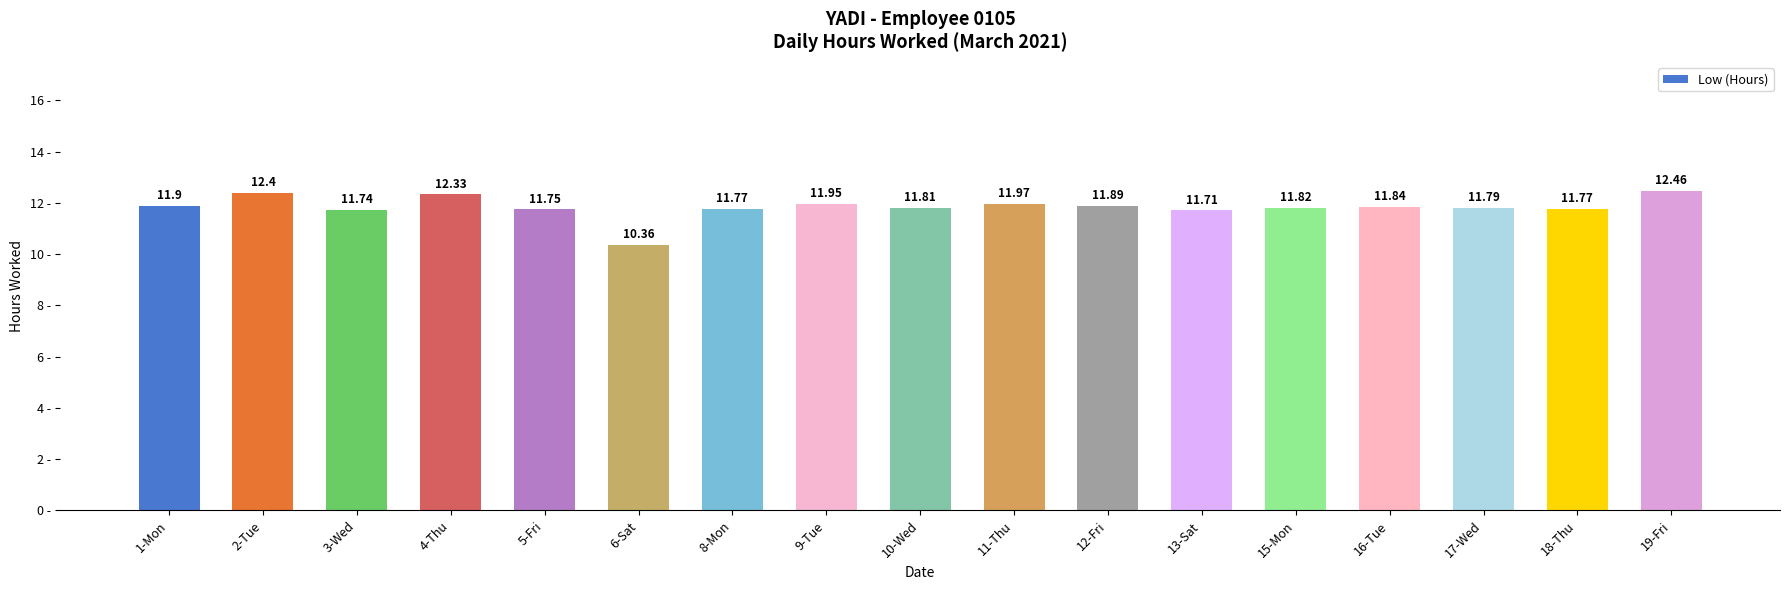

At which label is the value closest to 11?

6-Sat